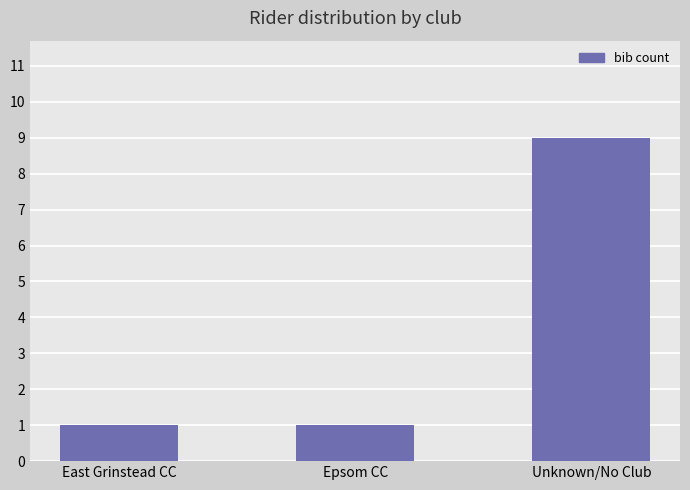

Approximately how many times larger is the value at Unknown/No Club compared to Epsom CC?

9.0